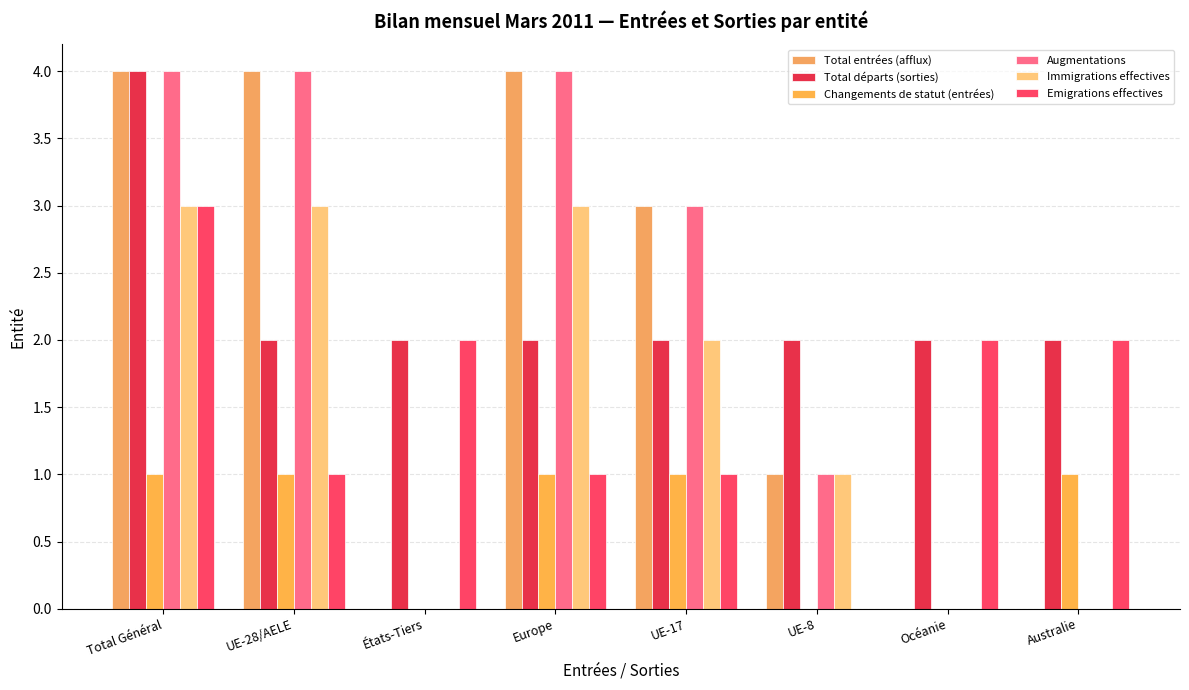

At which label does Augmentations reach its minimum?

États-Tiers